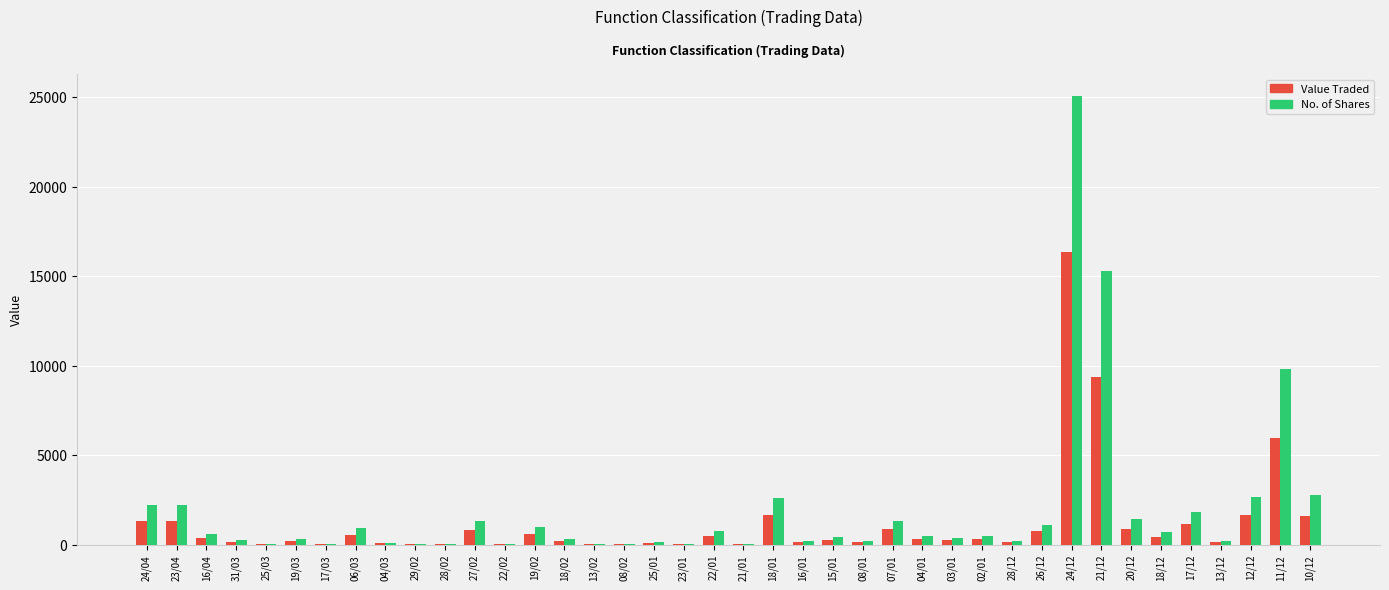

What is the average value of the No. of Shares series?

1936